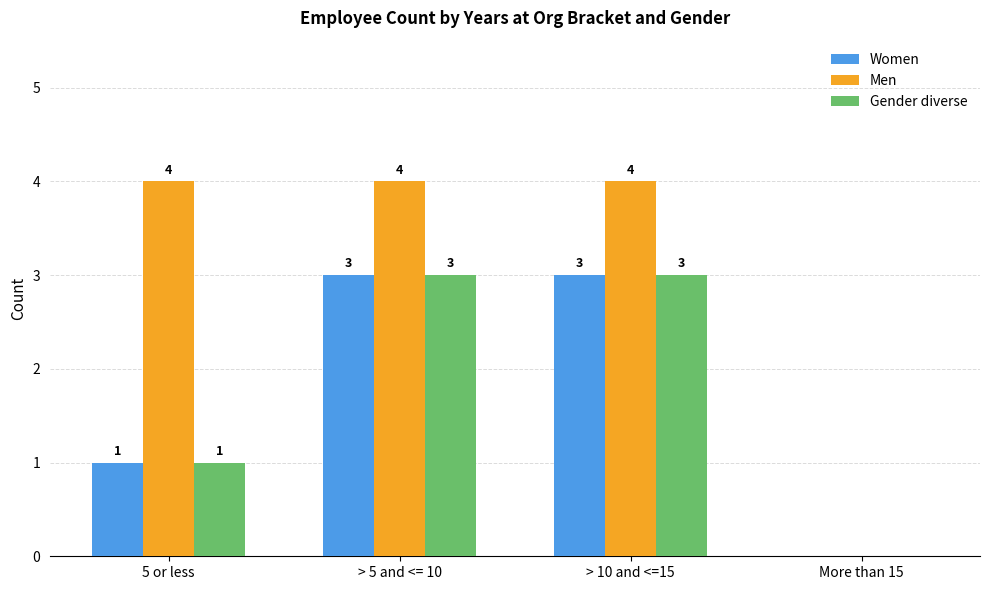

Reading right to left, what are all the values shown in this chart?

Women: More than 15=0	> 10 and <=15=3	> 5 and <= 10=3	5 or less=1
Men: More than 15=0	> 10 and <=15=4	> 5 and <= 10=4	5 or less=4
Gender diverse: More than 15=0	> 10 and <=15=3	> 5 and <= 10=3	5 or less=1